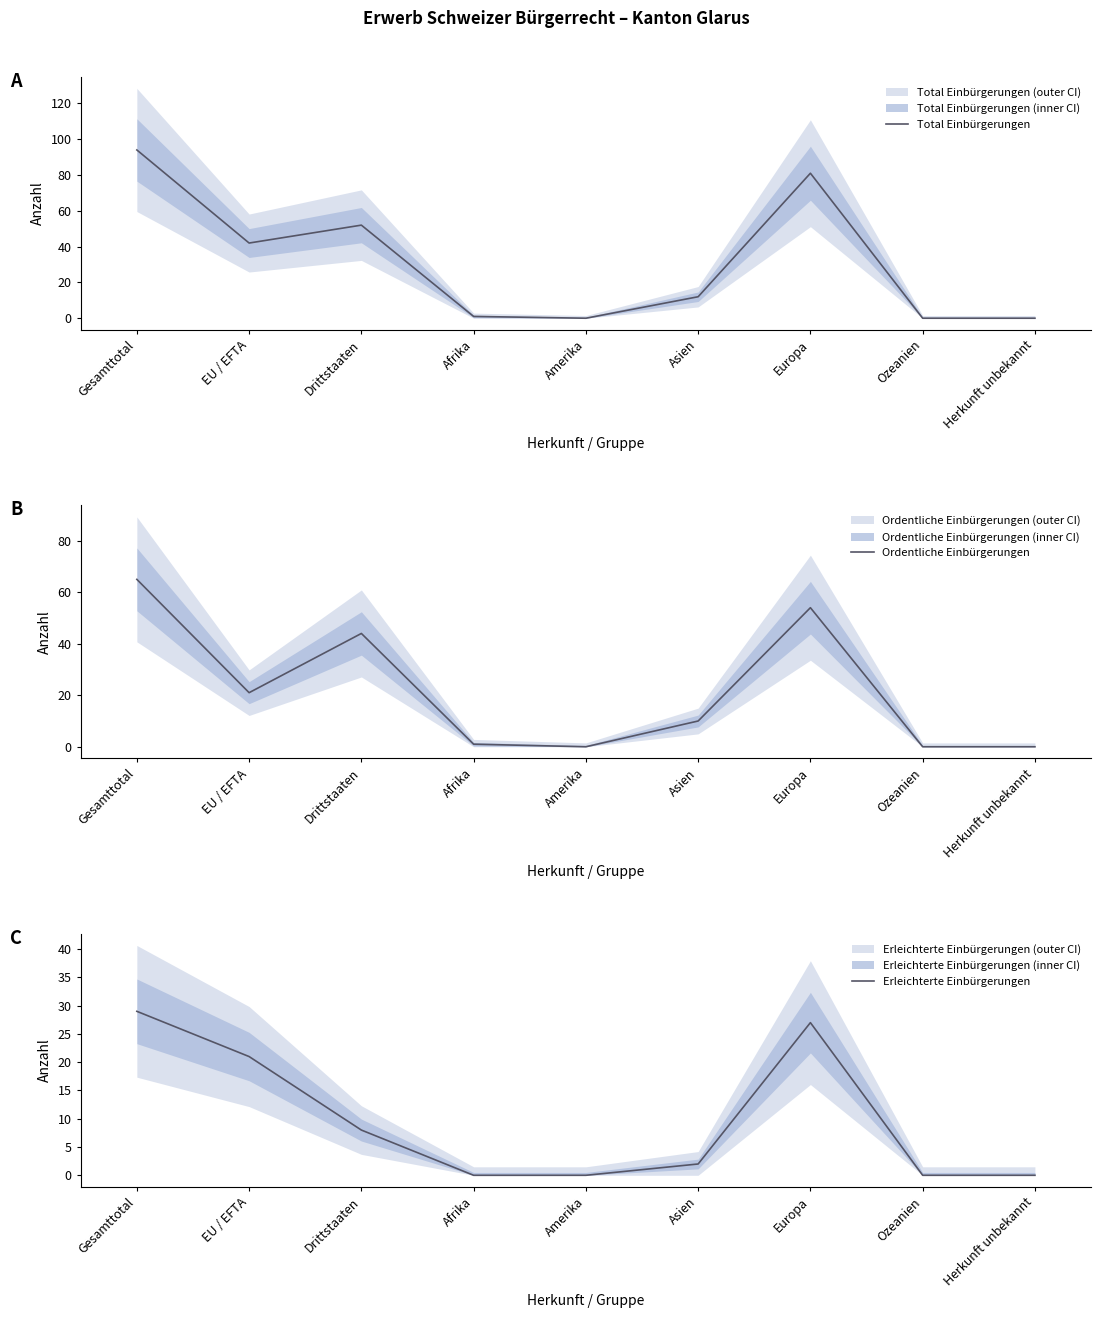

Where is Total Einbürgerungen nearest to the value 47?

EU / EFTA